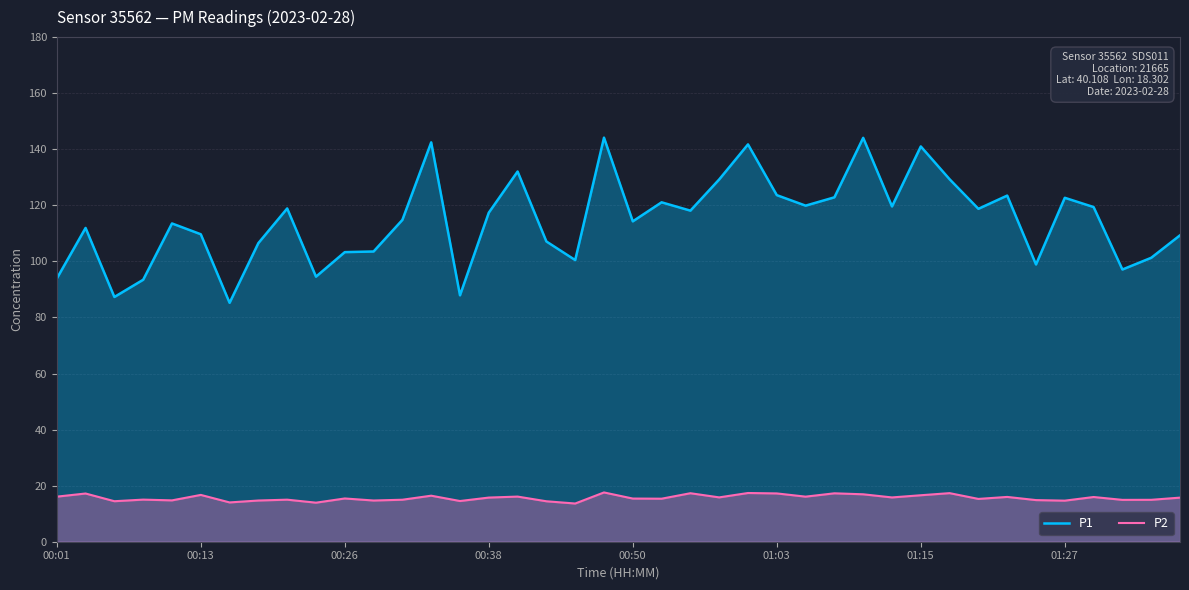

In P1, how many points are higher than both neighbors (excluding endpoints)?

12